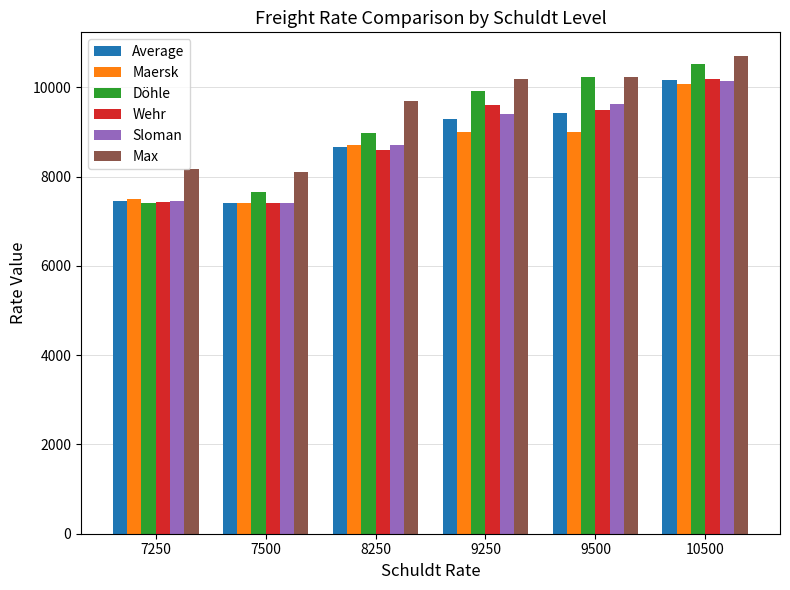

What are all the series names shown in the legend?

Average, Maersk, Döhle, Wehr, Sloman, Max